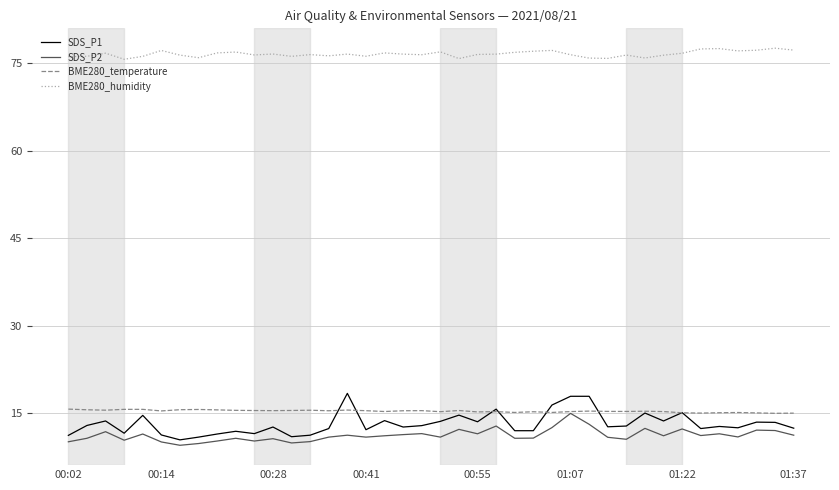

Which series has the widest spread of values?

SDS_P1